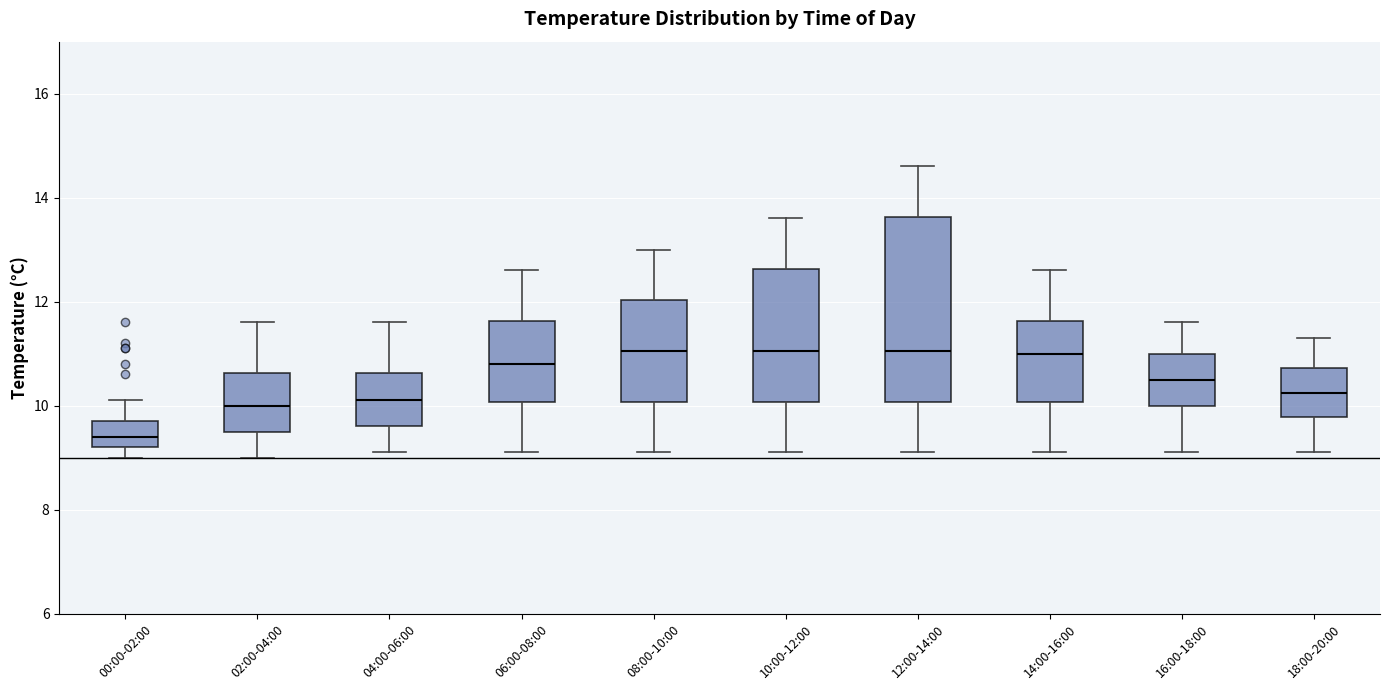

Reading left to right, transcribe this box plot: for each box, give where its median line is, the range the box spans, and where its two whiskers end, as read against the y-axis. The values are not printed on the chart, so give them approximately, as read against the axis.

00:00-02:00: median 9.4, box 9.2 to 9.8, whiskers 9.0 to 10.2
02:00-04:00: median 10.0, box 9.6 to 10.6, whiskers 9.0 to 11.6
04:00-06:00: median 10.2, box 9.6 to 10.6, whiskers 9.2 to 11.6
06:00-08:00: median 10.8, box 10.0 to 11.6, whiskers 9.2 to 12.6
08:00-10:00: median 11.0, box 10.0 to 12.0, whiskers 9.2 to 13.0
10:00-12:00: median 11.0, box 10.0 to 12.6, whiskers 9.2 to 13.6
12:00-14:00: median 11.0, box 10.0 to 13.6, whiskers 9.2 to 14.6
14:00-16:00: median 11.0, box 10.0 to 11.6, whiskers 9.2 to 12.6
16:00-18:00: median 10.6, box 10.0 to 11.0, whiskers 9.2 to 11.6
18:00-20:00: median 10.2, box 9.8 to 10.8, whiskers 9.2 to 11.4